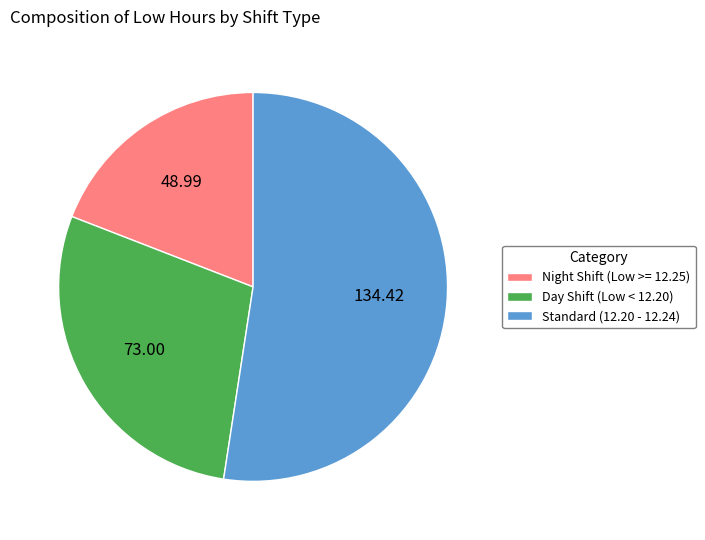

Combined, do Day Shift (Low < 12.20) and Standard (12.20 - 12.24) account for over 50%?

Yes